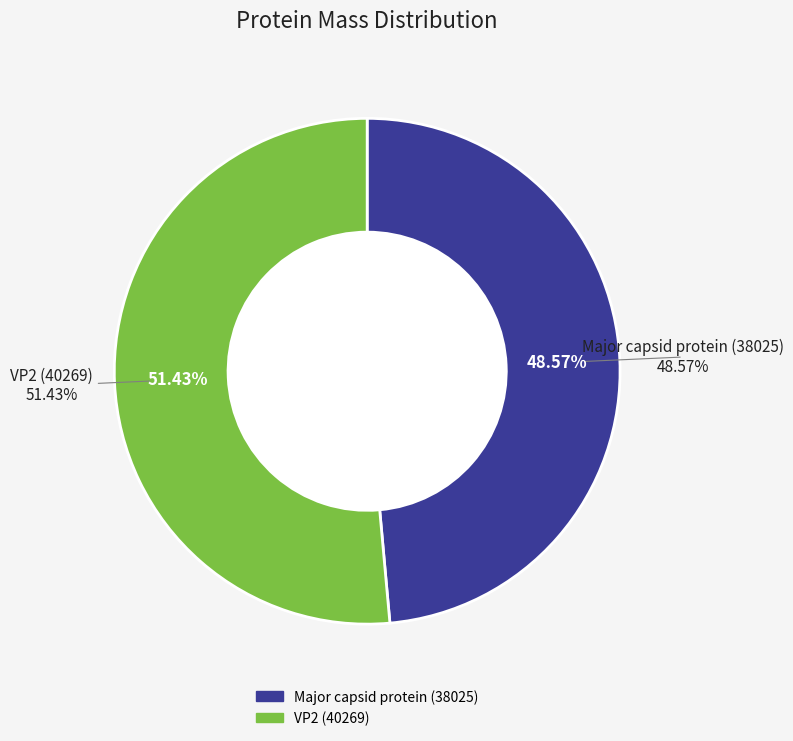

Rank the categories by value from highest to lowest.

tr|A0A2S0SYY9 VP2, tr|A0A2S0SYY1 Major capsid protein